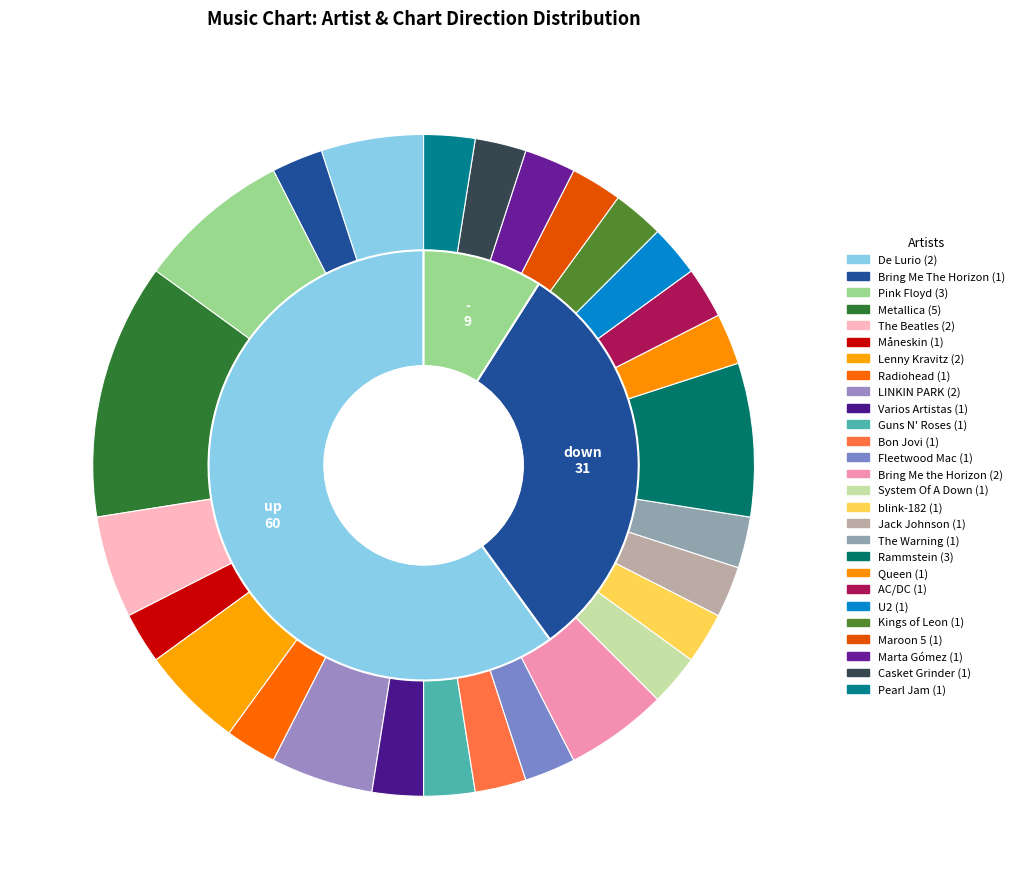

What is the smallest slice in the pie chart?

-